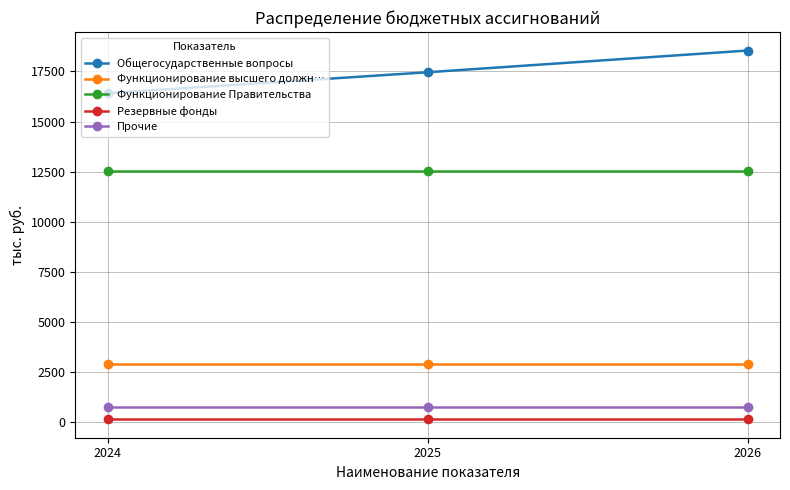

What are all the series names shown in the legend?

Общегосударственные вопросы, Функционирование высшего должн…, Функционирование Правительства, Резервные фонды, Прочие